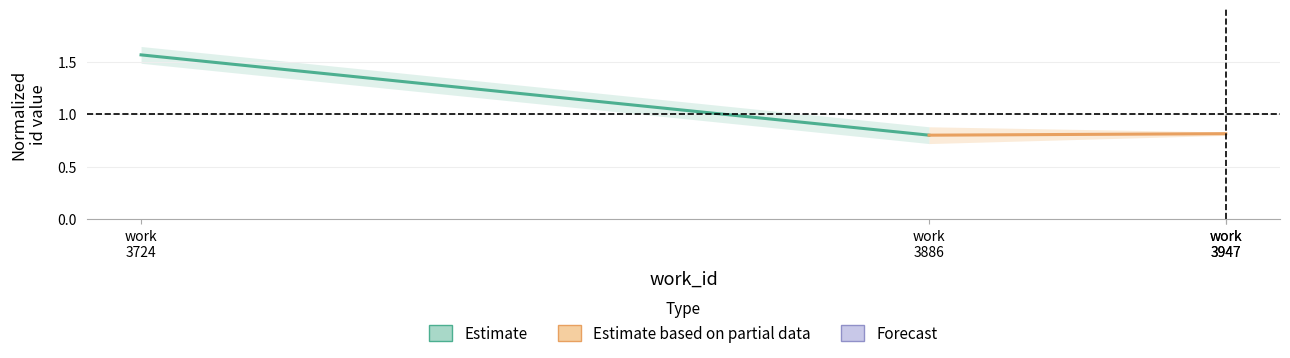

The Estimate series shows 2.5 at work
3724. True or false?

False